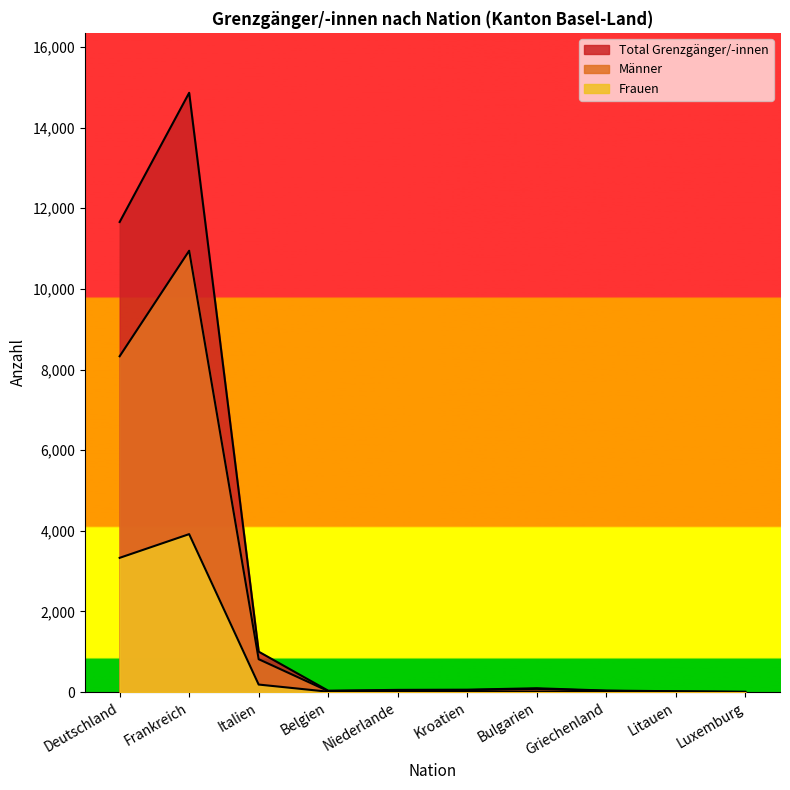

Does the chart display data point markers on the line(s)?

No